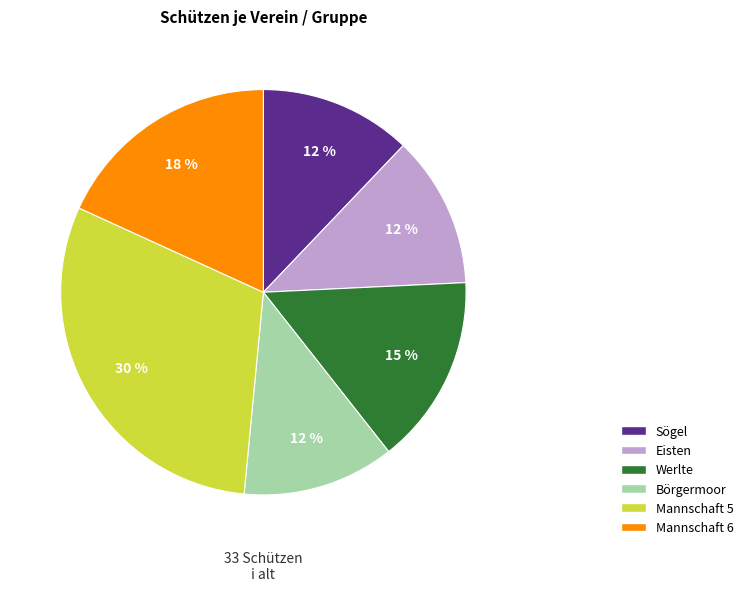

True or false: Eisten accounts for 12% of the total.

True